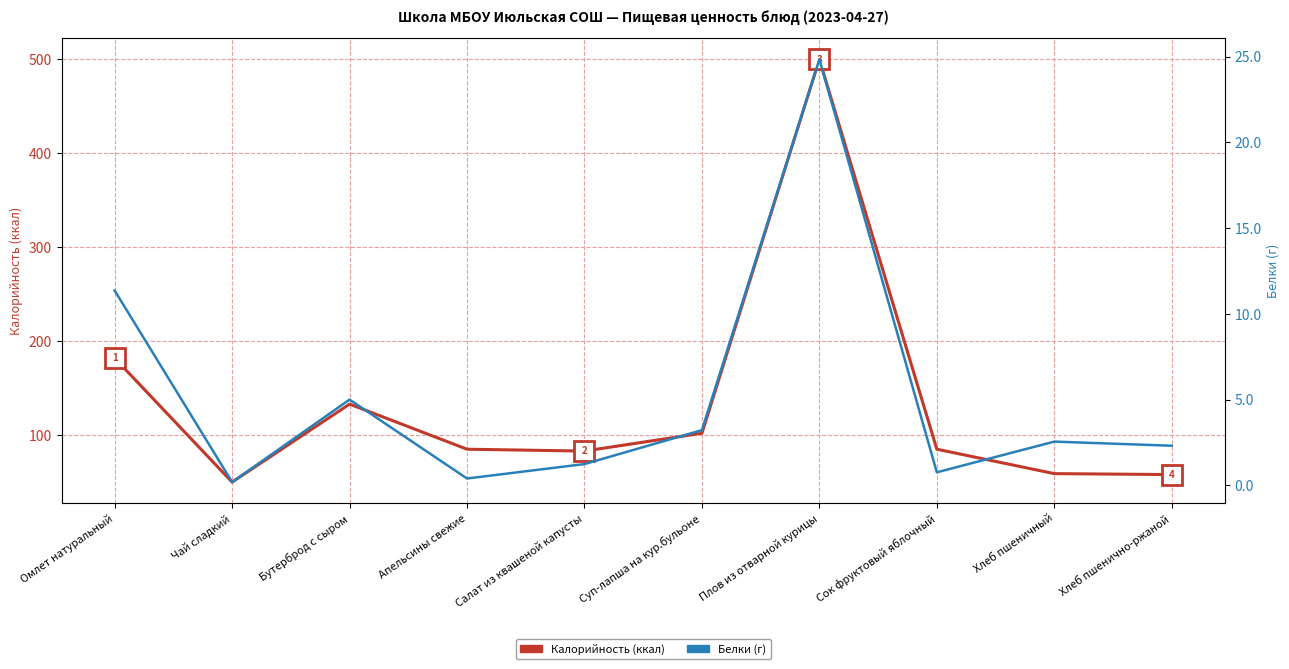

Which series changed the most between Хлеб пшеничный and Хлеб пшенично-ржаной?

Калорийность